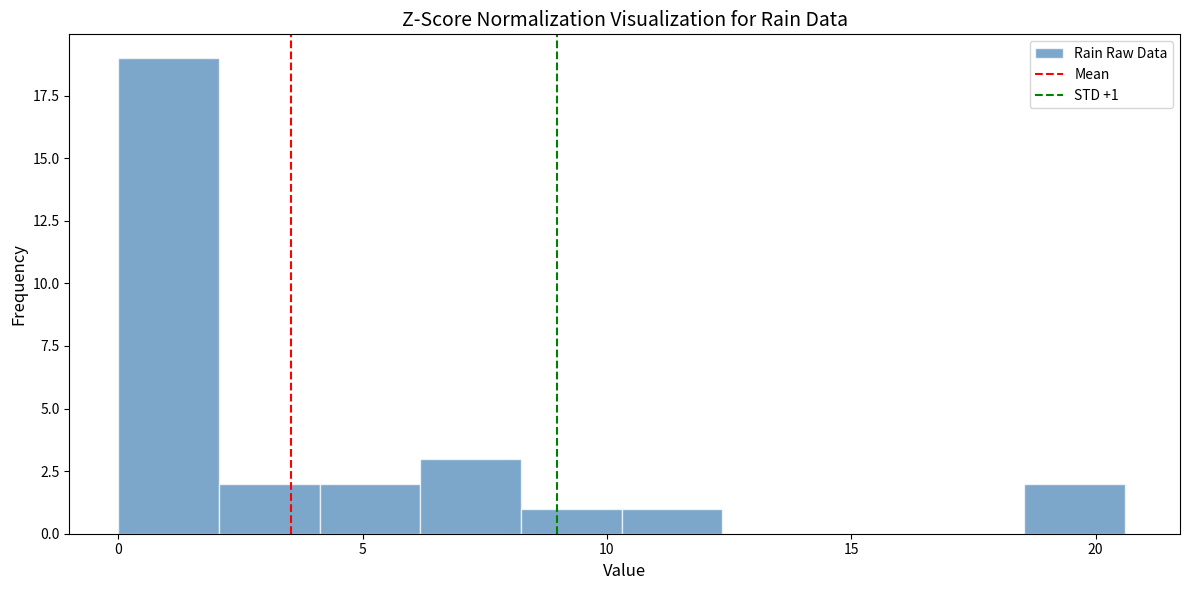

Over which range of the x-axis is the bar tallest?

0.0 to 2.0